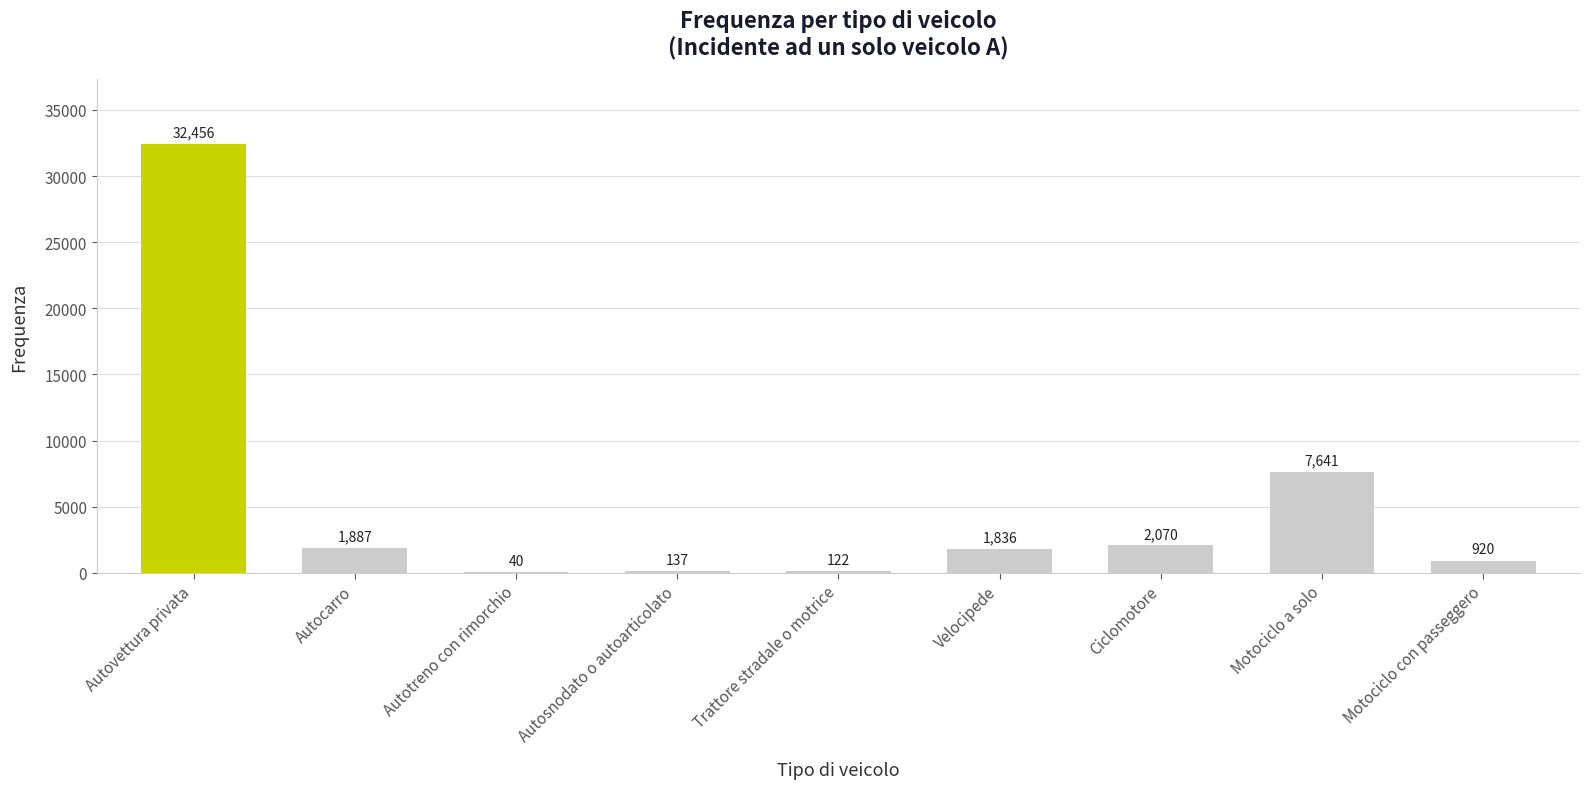

Which has a higher value, Trattore stradale o motrice or Autosnodato o autoarticolato?

Autosnodato o autoarticolato